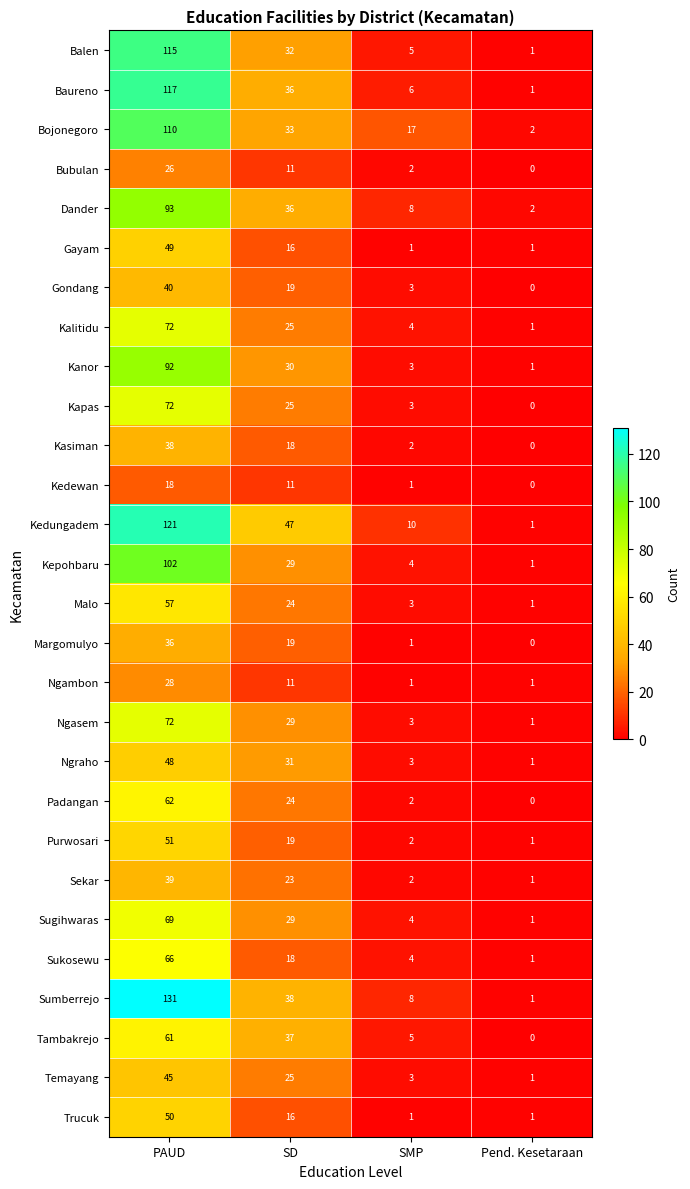

How many values in the Kalitidu series are below 25?

2